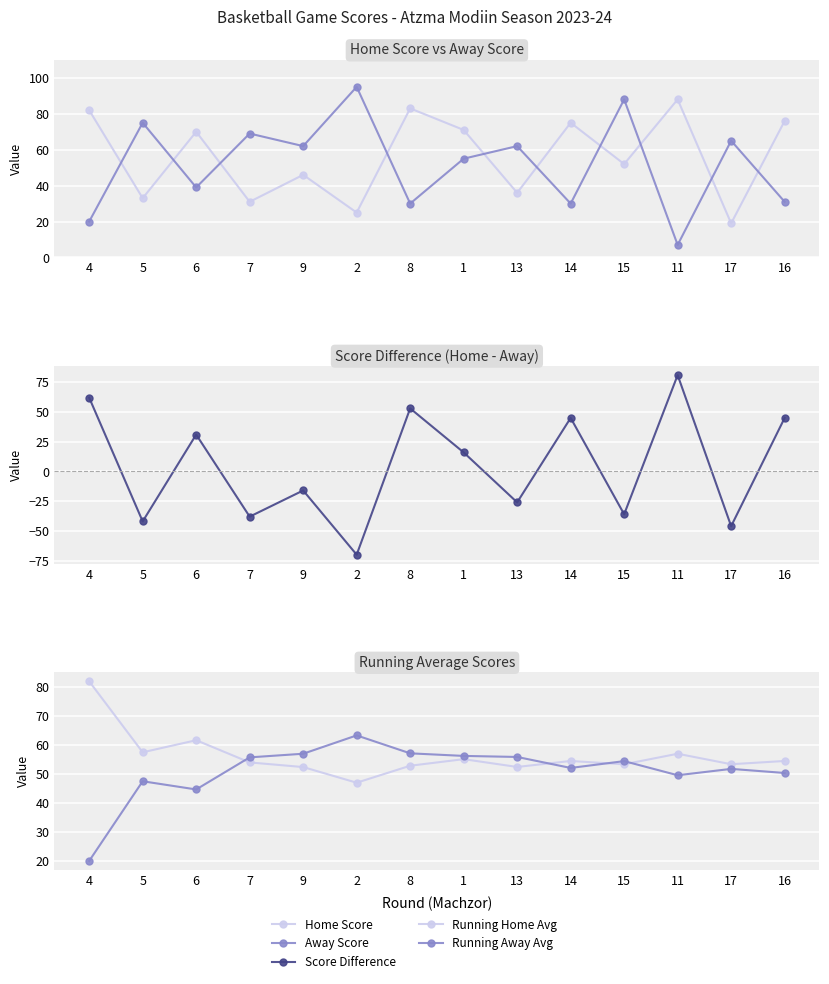

Where does the Score Difference series first go above 16?

4